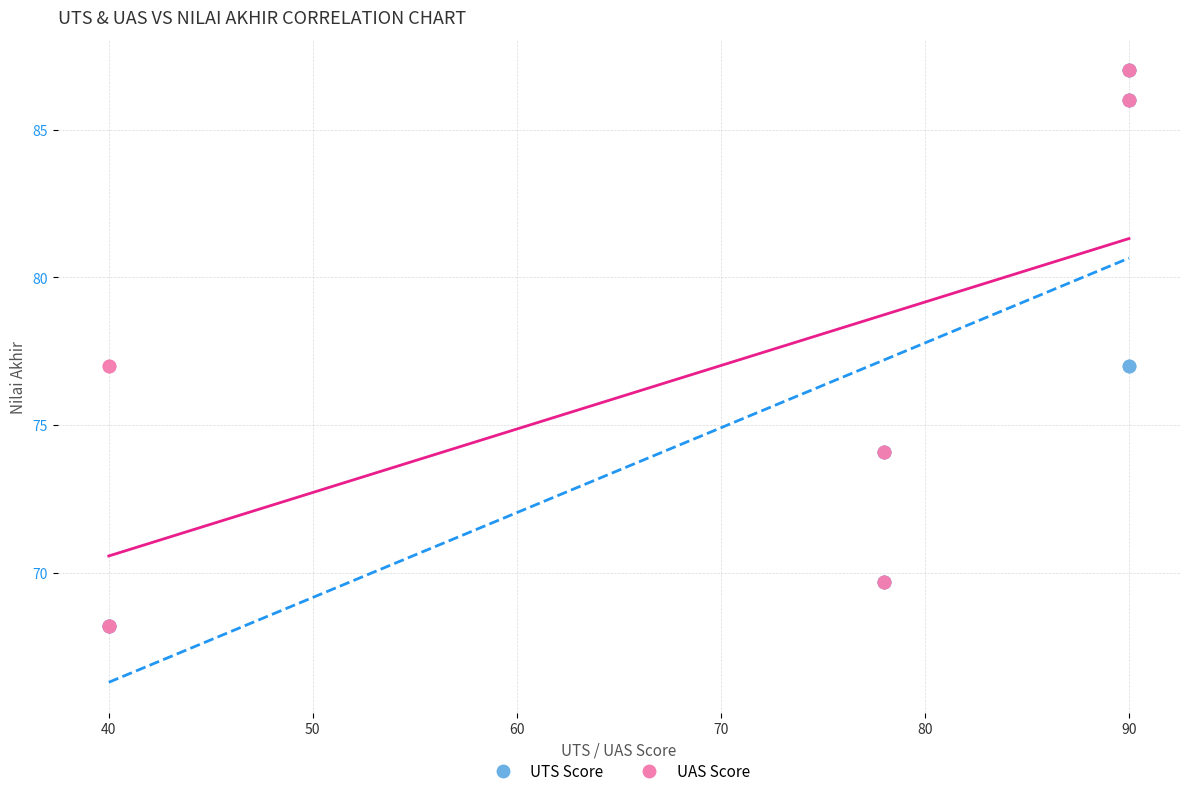

What are all the series names shown in the legend?

UTS Score, UAS Score